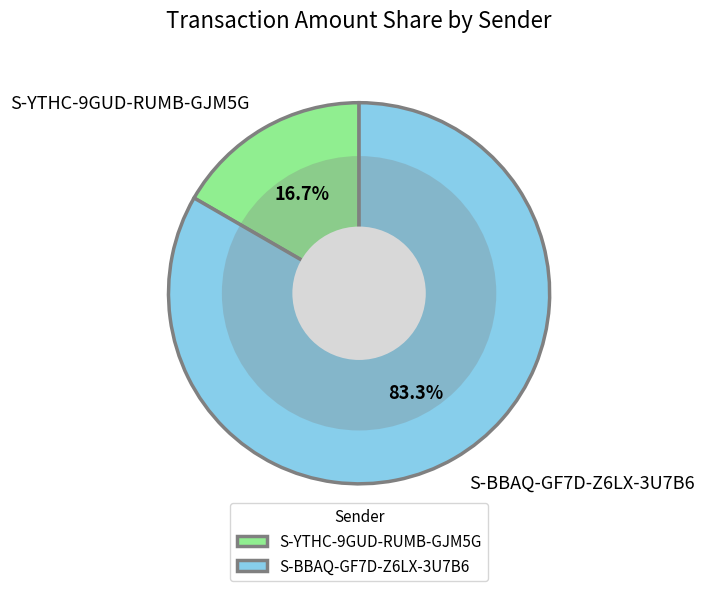

What percentage is the S-YTHC-9GUD-RUMB-GJM5G slice, to the nearest percent?

17%